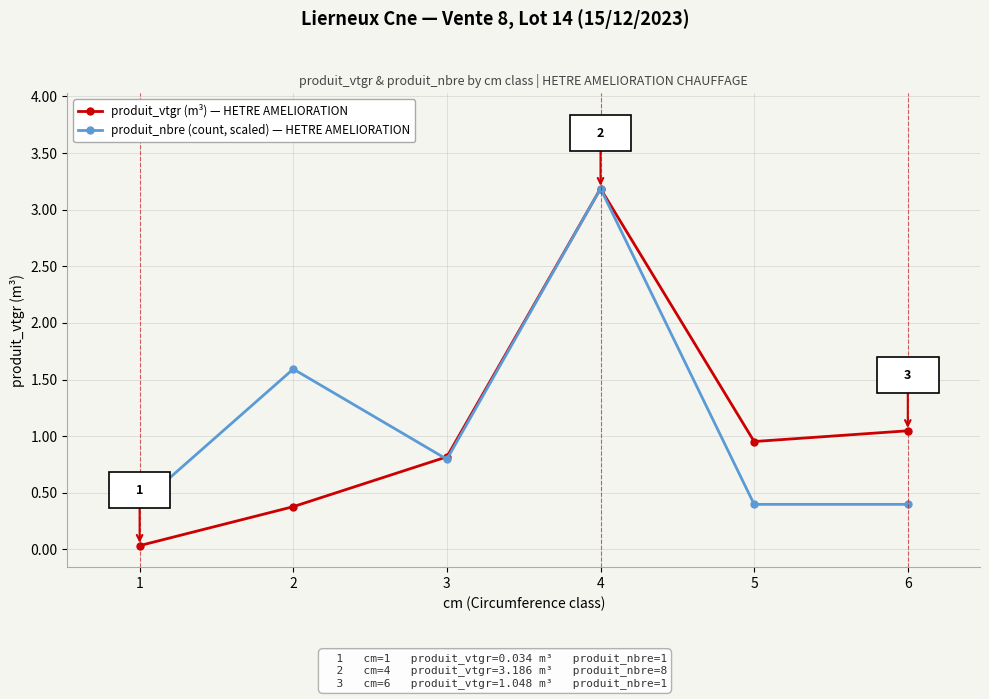

What is the sum of all produit_vtgr (m³) — HETRE AMELIORATION values?

6.4